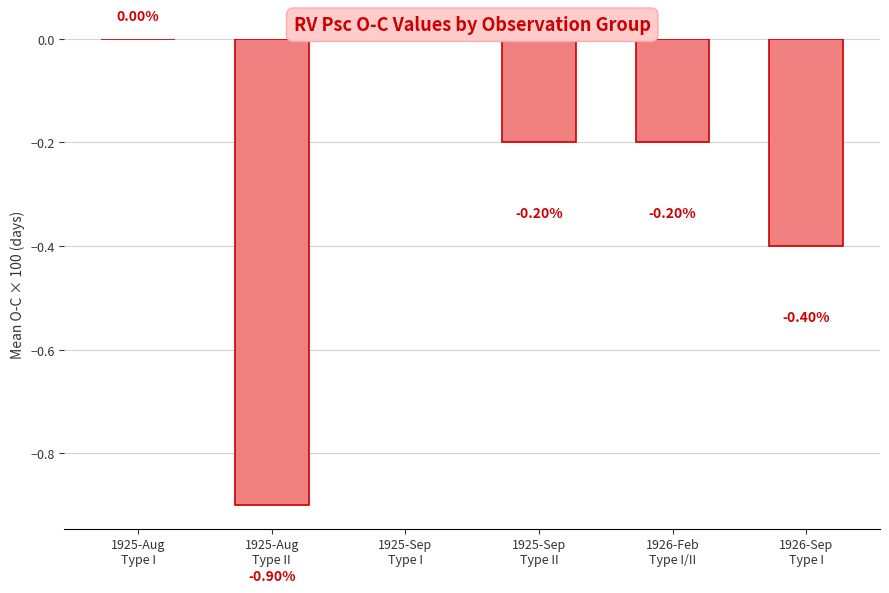

What is the change in value from 1925-Sep
Type II to 1926-Sep
Type I?

-0.2